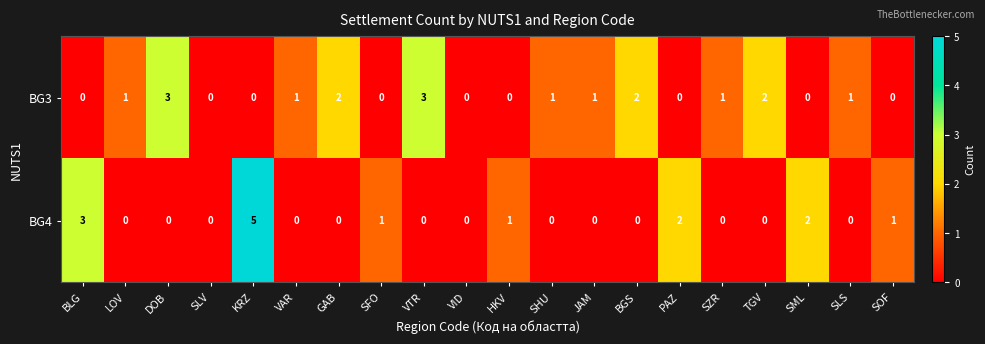

What is the maximum value for BG3?

3